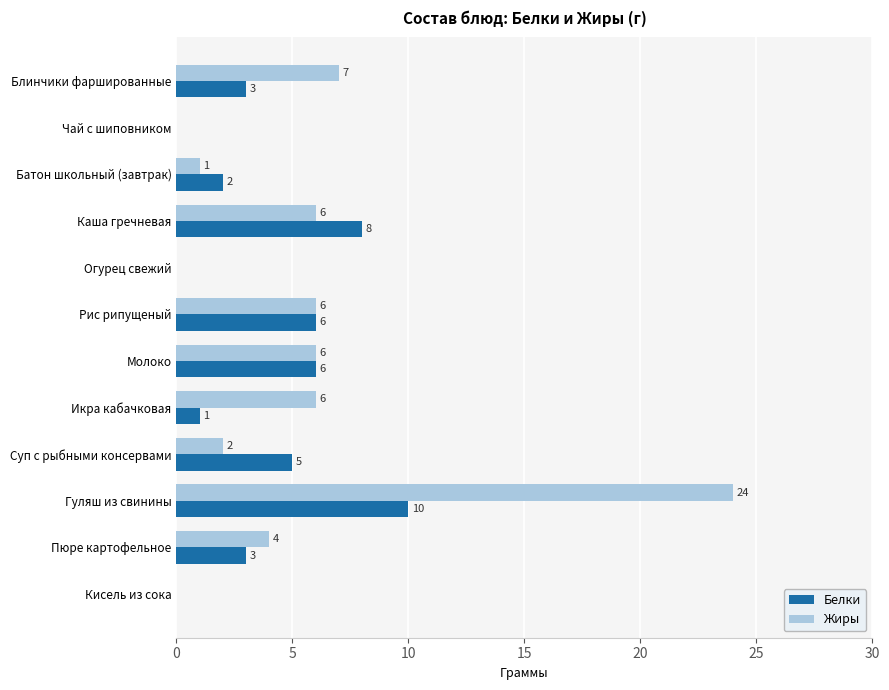

How many series are shown in this chart?

2